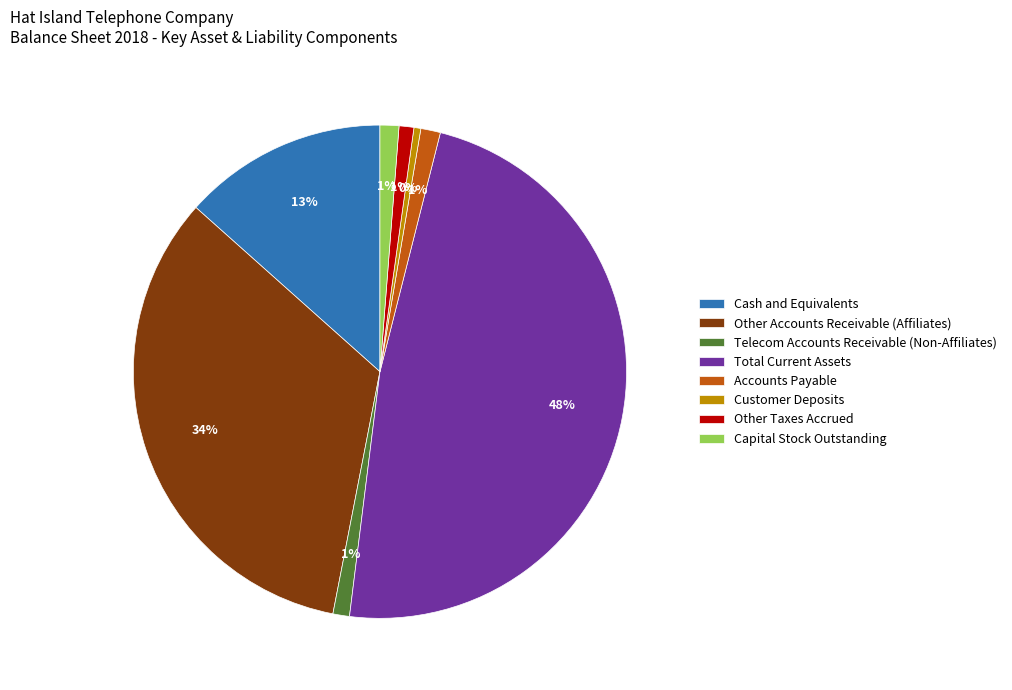

To the nearest percent, what percentage of the pie is Other Accounts Receivable (Affiliates)?

34%